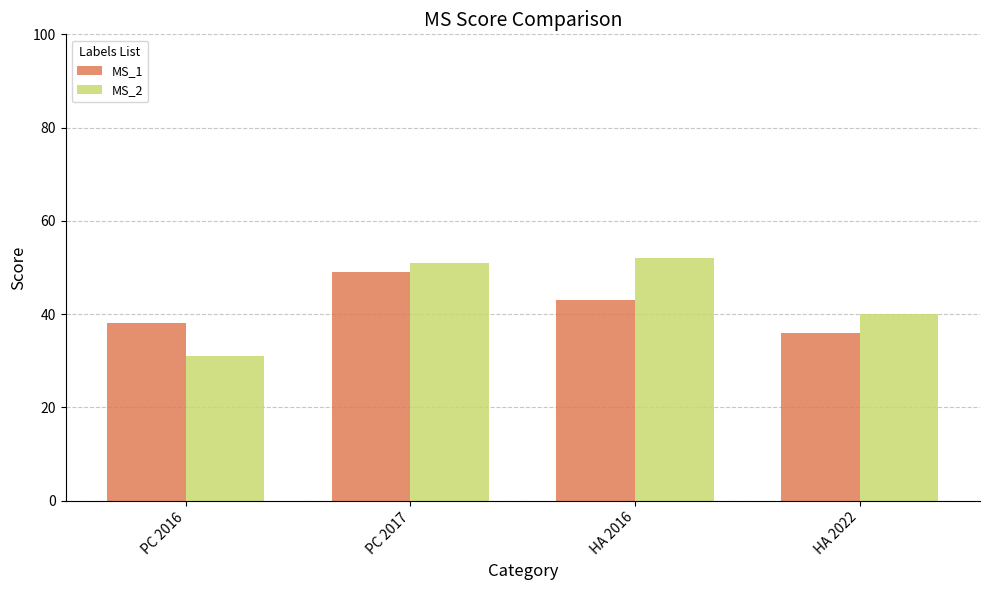

What value does the MS_2 series have at PC 2017, to the nearest 10?

50